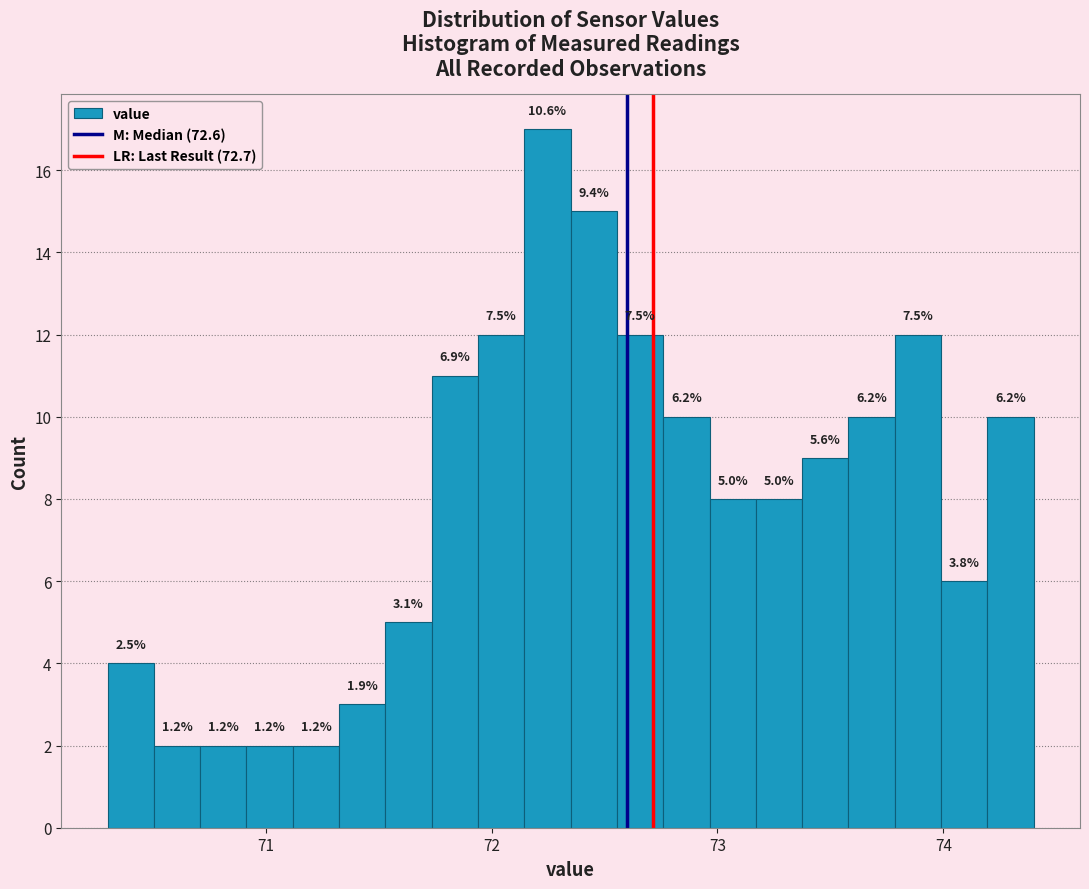

Around what value on the x-axis is the tallest bar? Give the approximate position of its centre, as read against the axis.

72.2